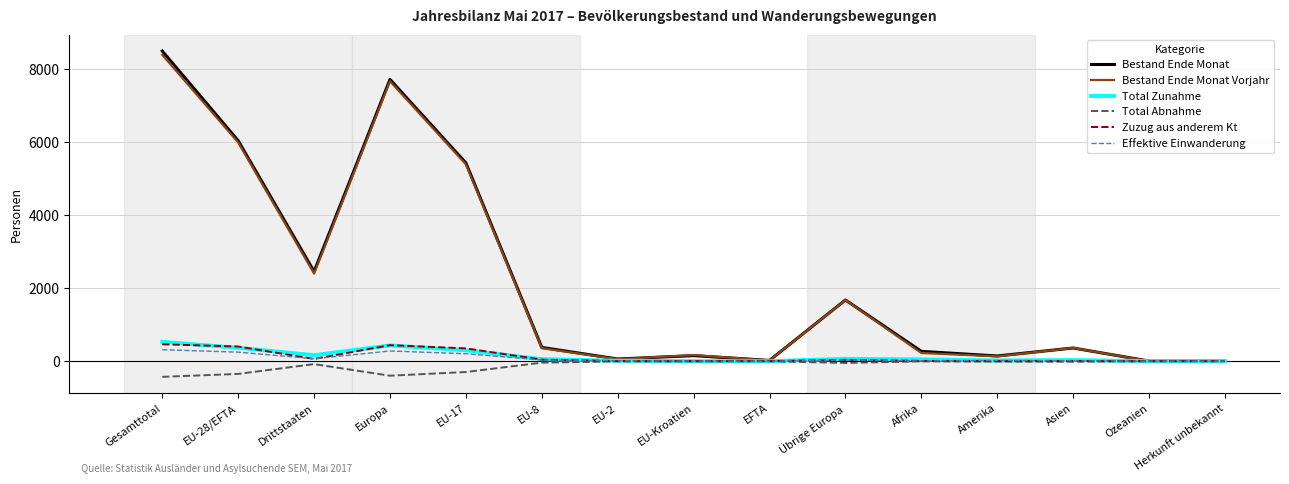

In Total Abnahme, how many points are lower than both neighbors (excluding endpoints)?

4